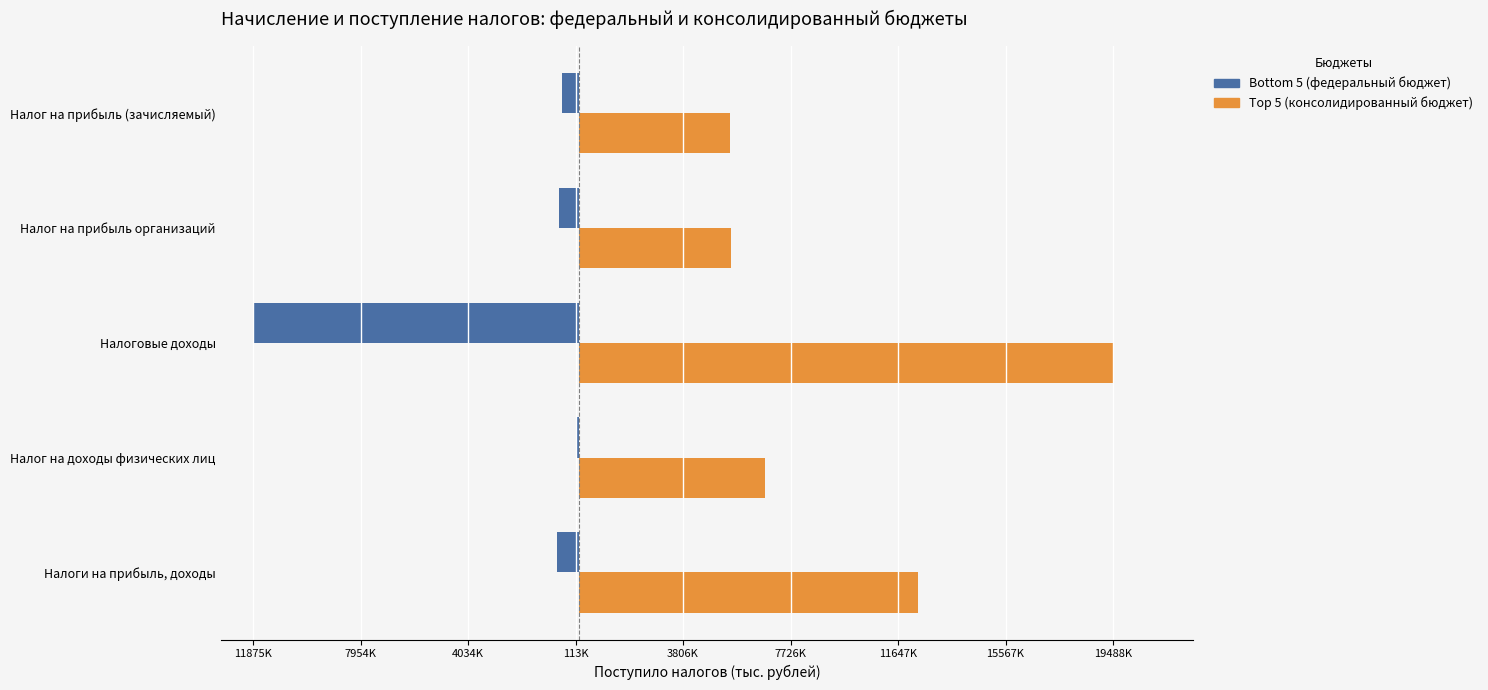

True or false: Bottom 5 (федеральный) has a value of -1075737 at Налог на прибыль (зачисляемый).

False